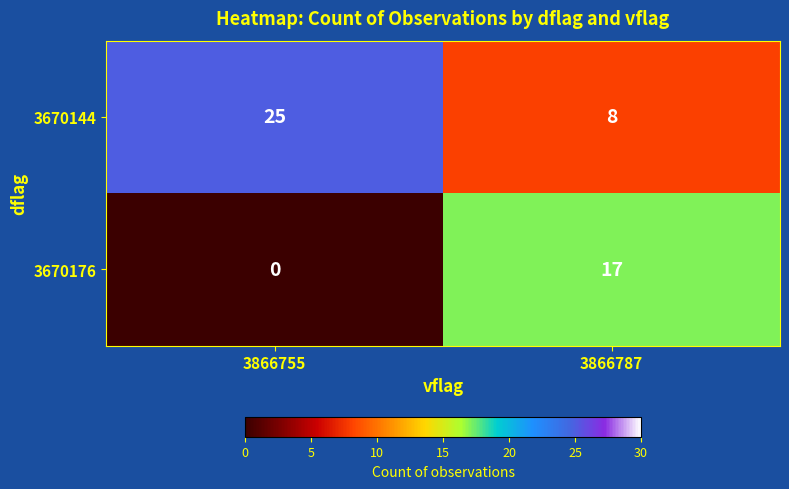

The 3670144 series shows 5 at 3866787. True or false?

False